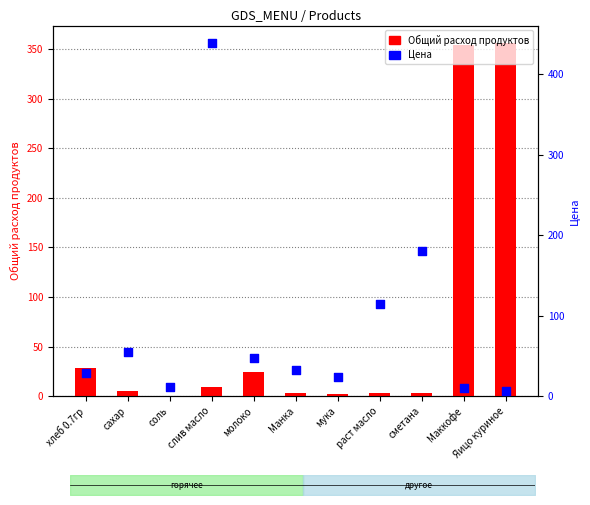

Which series has the widest spread of Y values?

Цена